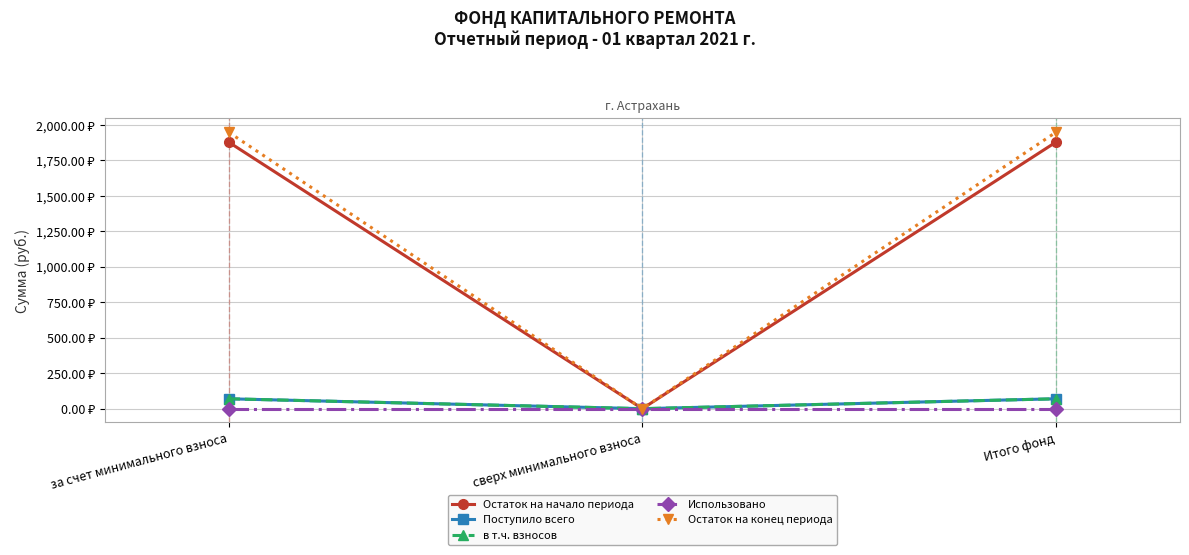

Is this an area chart (filled region under the line)?

No